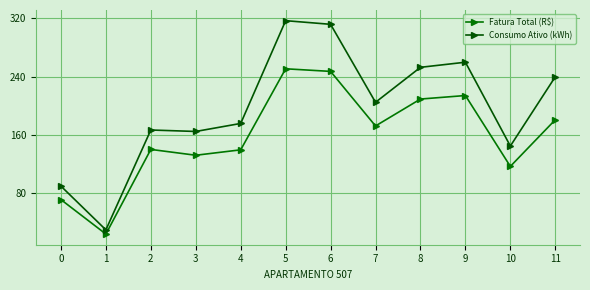

At which label does Consumo Ativo (kWh) reach its peak?

5